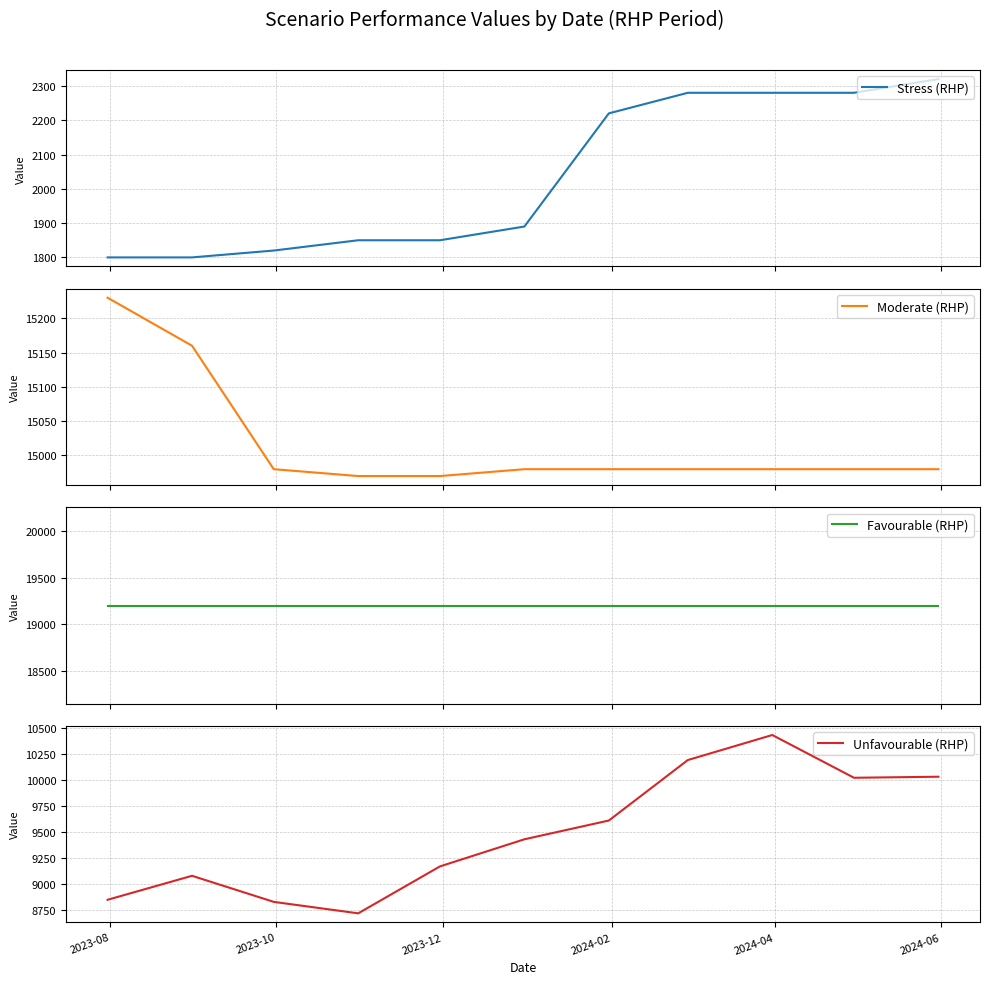

What is the minimum value shown in the chart?

1800